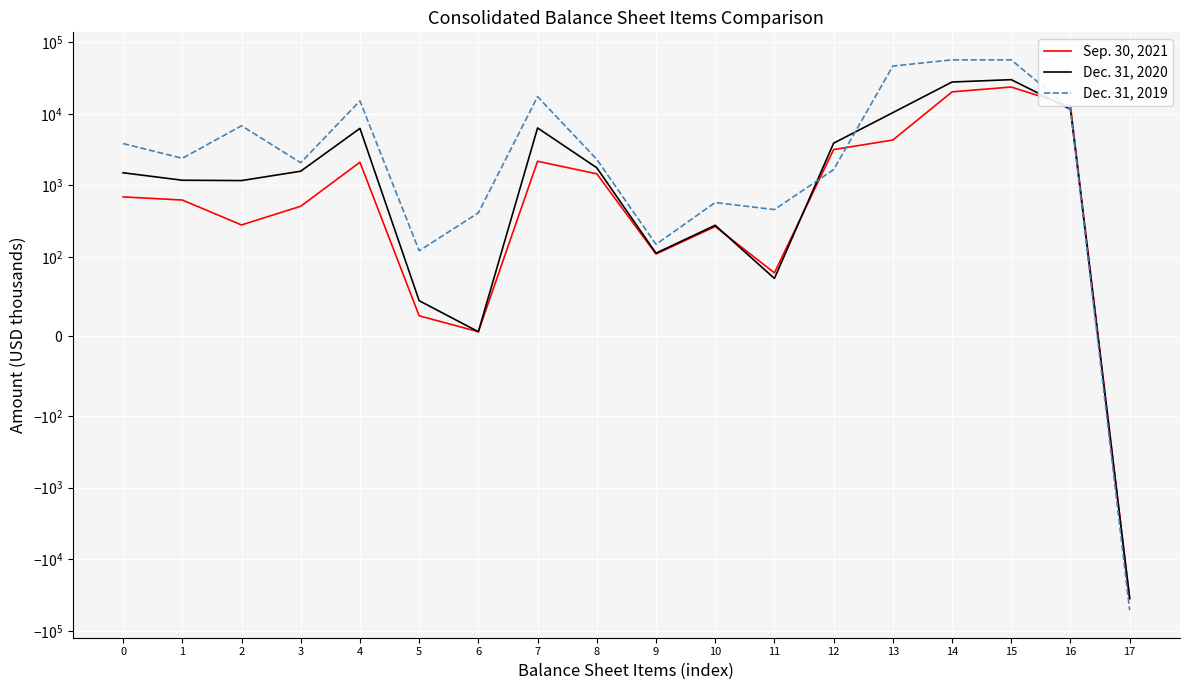

True or false: Sep. 30, 2021 and Dec. 31, 2020 intersect in this chart.

True